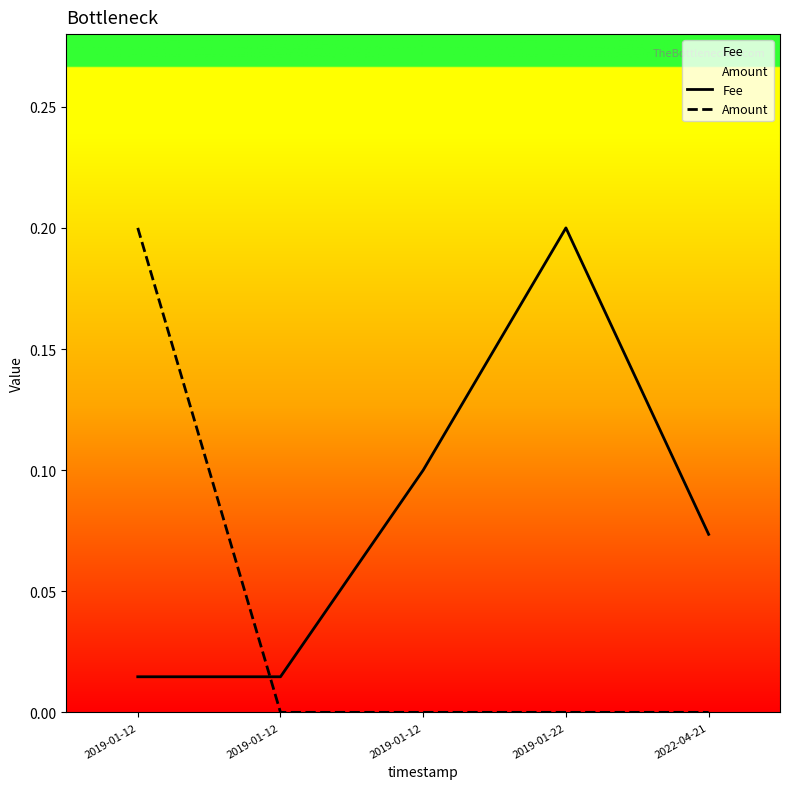

Which series has the largest range (max minus min)?

Amount